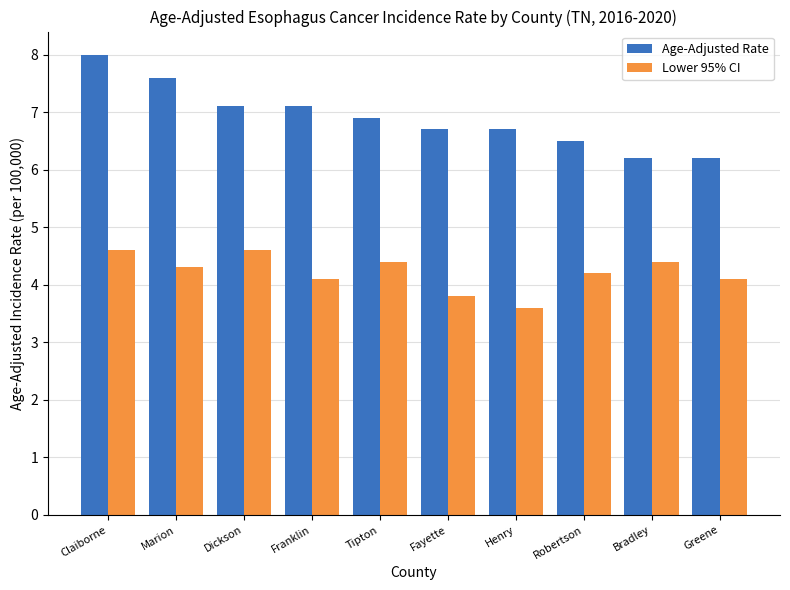

Reading left to right, extract all data points from this chart.

Age-Adjusted Rate: Claiborne=8.0	Marion=7.6	Dickson=7.1	Franklin=7.1	Tipton=6.9	Fayette=6.7	Henry=6.7	Robertson=6.5	Bradley=6.2	Greene=6.2
Lower 95% CI: Claiborne=4.6	Marion=4.3	Dickson=4.6	Franklin=4.1	Tipton=4.4	Fayette=3.8	Henry=3.6	Robertson=4.2	Bradley=4.4	Greene=4.1